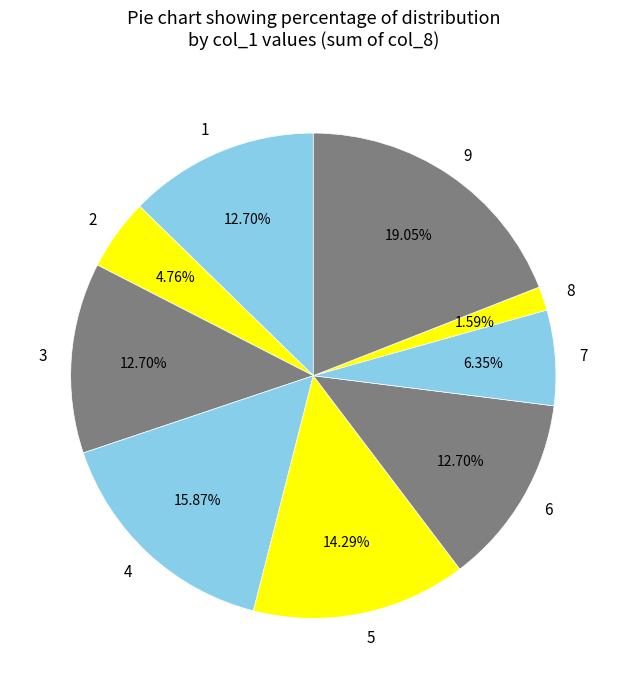

How many segments does this pie chart have?

9